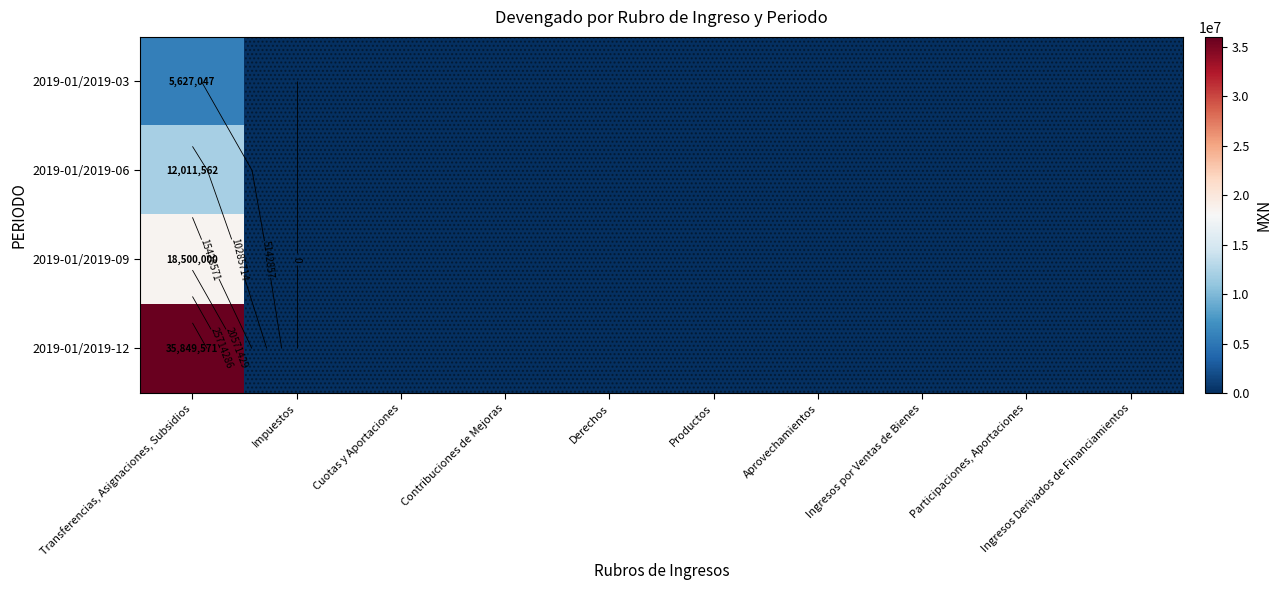

Rank the series by their average value, from highest to lowest.

2019-01/2019-12, 2019-01/2019-09, 2019-01/2019-06, 2019-01/2019-03